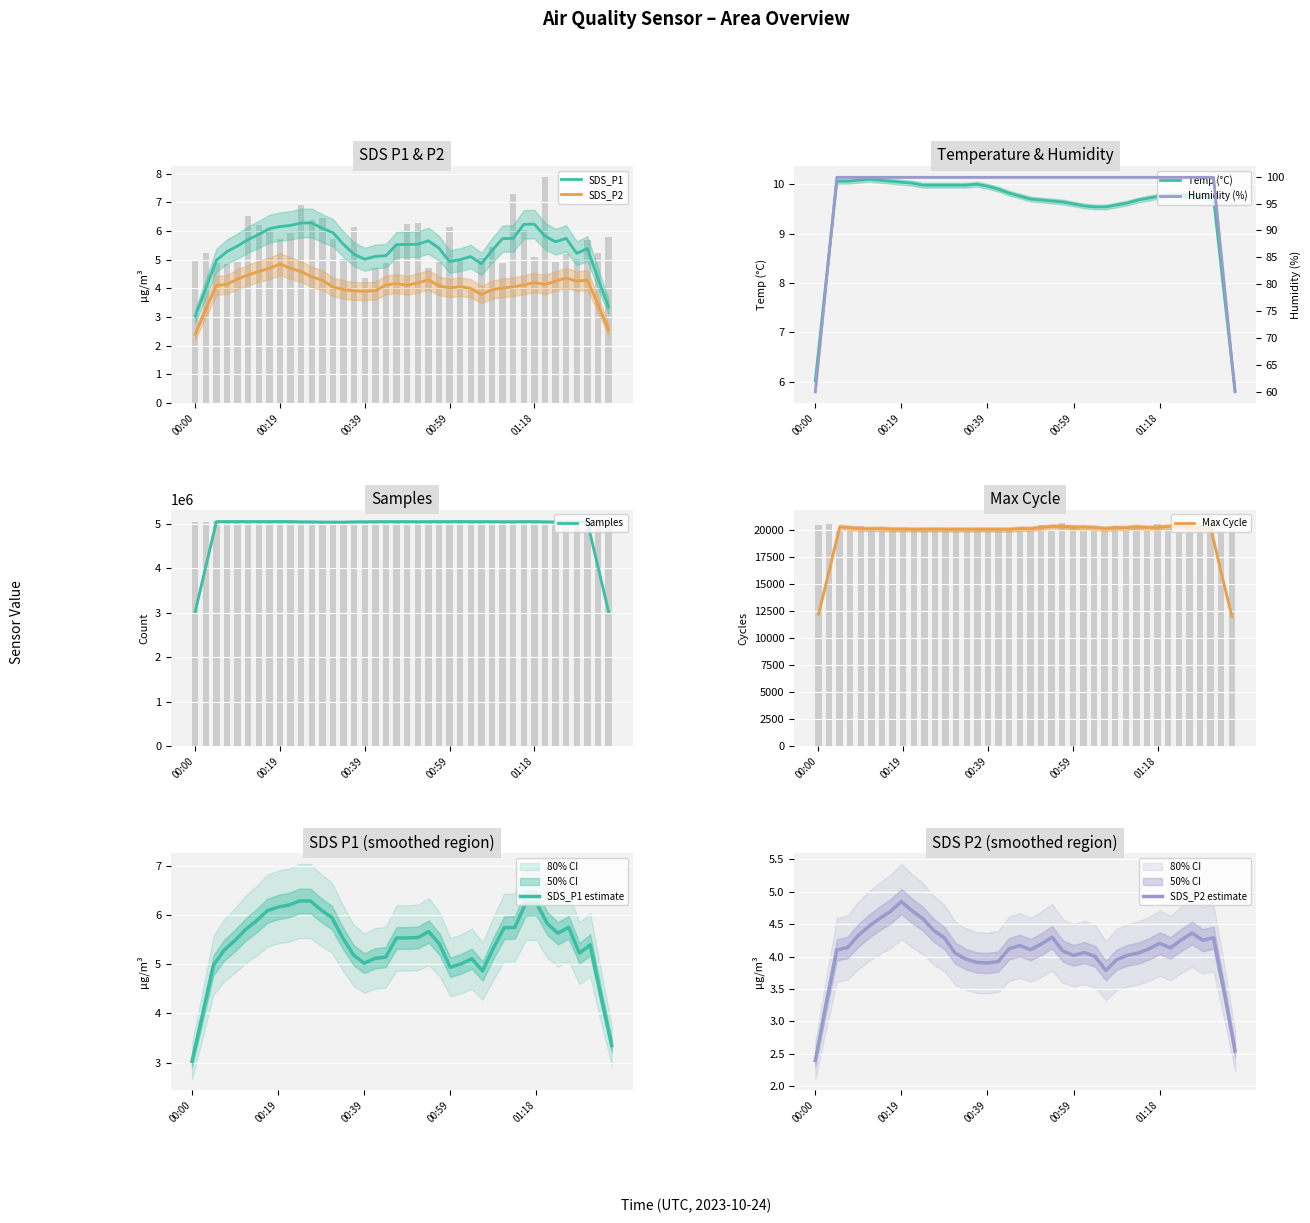

What is the greatest value displayed?

5053555.0